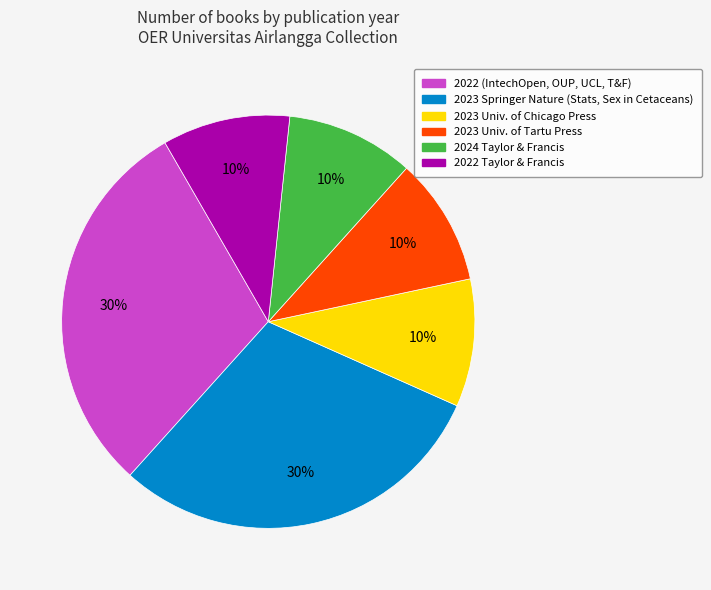

How many slices are in this pie chart?

6